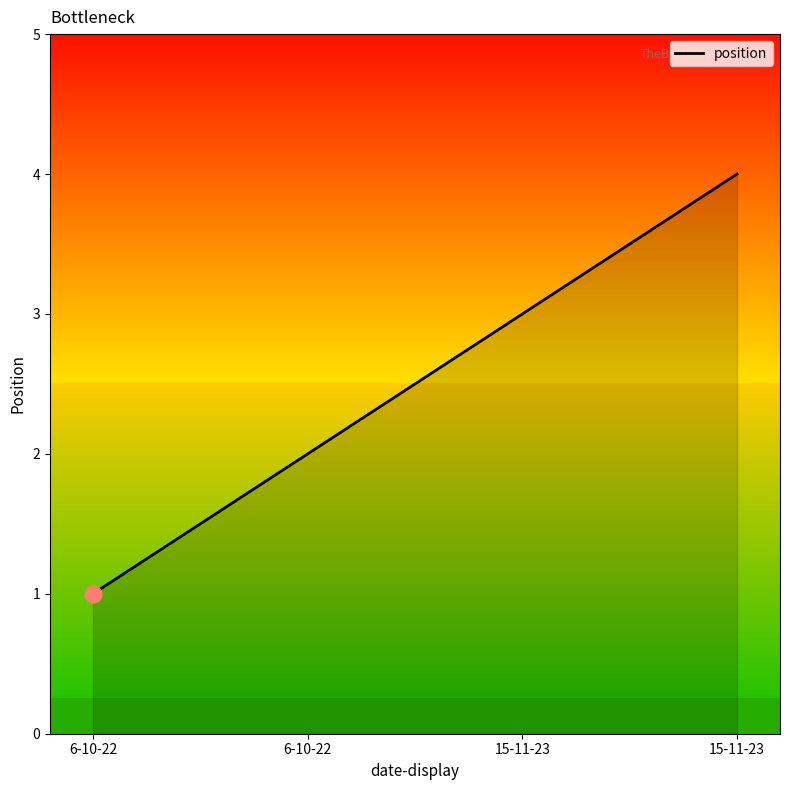

How many lines are shown in the chart?

1